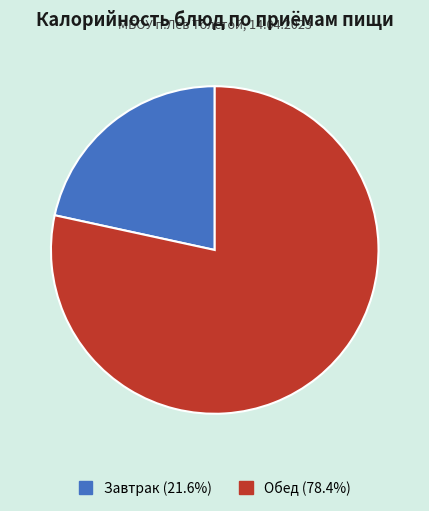

Approximately how many times larger is the value at Завтрак (21.6%) compared to Обед (78.4%)?

0.3